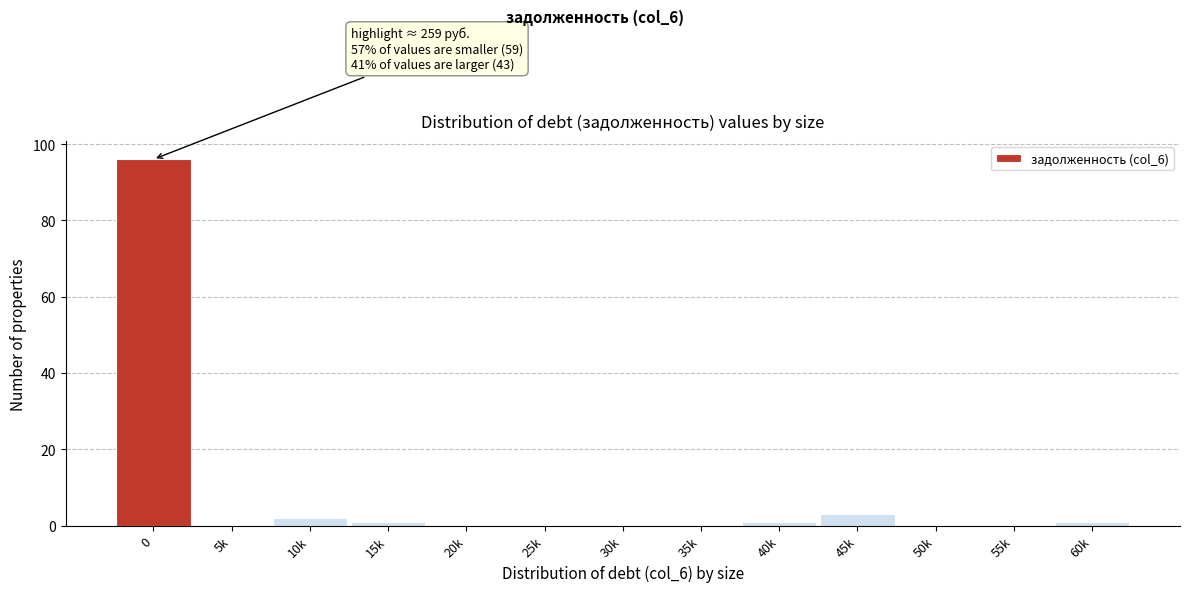

Reading left to right, list all the values displayed in this chart.

0=96	5k=0	10k=2	15k=1	20k=0	25k=0	30k=0	35k=0	40k=1	45k=3	50k=0	55k=0	60k=1